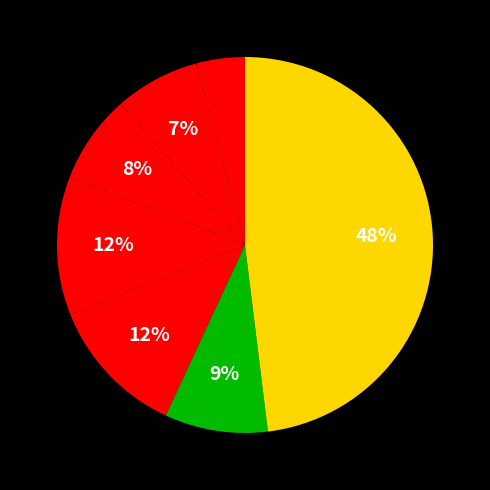

How many segments does this pie chart have?

7